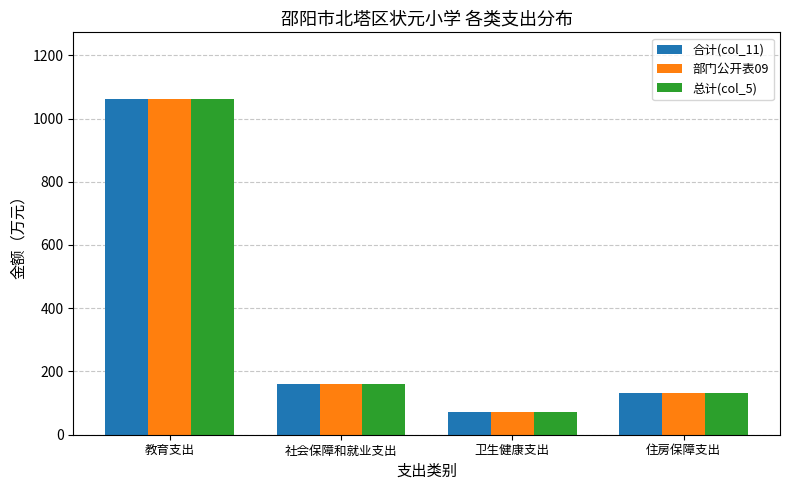

What is the difference between the maximum and minimum values in the 部门公开表09 series?

987.7